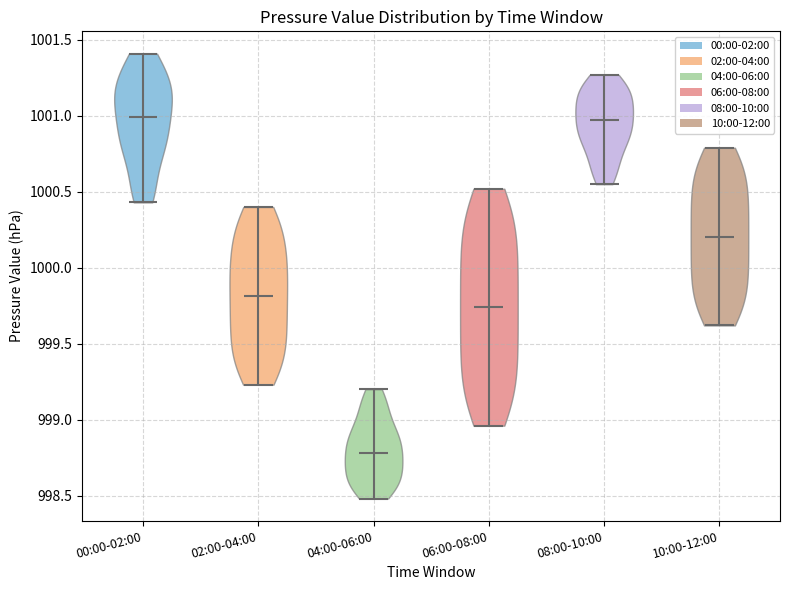

Reading left to right, read every violin against the y-axis: where its median line is, and the lowest and highest points it reaches. The values are not printed on the chart, so give them approximately, as read against the axis.

00:00-02:00: median line 1001.00, lowest point 1000.45, highest point 1001.40
02:00-04:00: median line 999.80, lowest point 999.25, highest point 1000.40
04:00-06:00: median line 998.80, lowest point 998.50, highest point 999.20
06:00-08:00: median line 999.75, lowest point 998.95, highest point 1000.50
08:00-10:00: median line 1000.95, lowest point 1000.55, highest point 1001.25
10:00-12:00: median line 1000.20, lowest point 999.60, highest point 1000.80